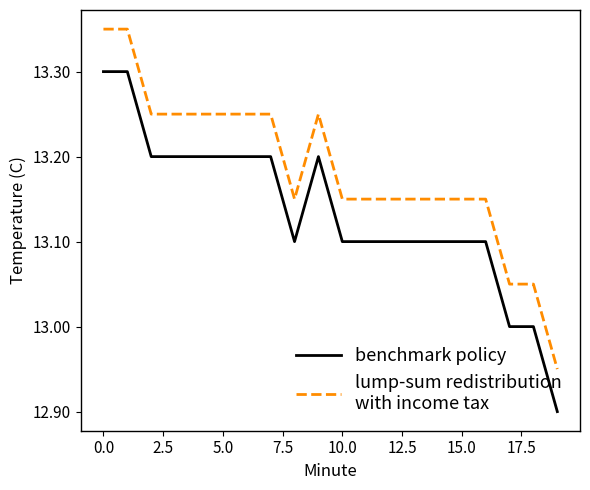

How many lines are shown in the chart?

2